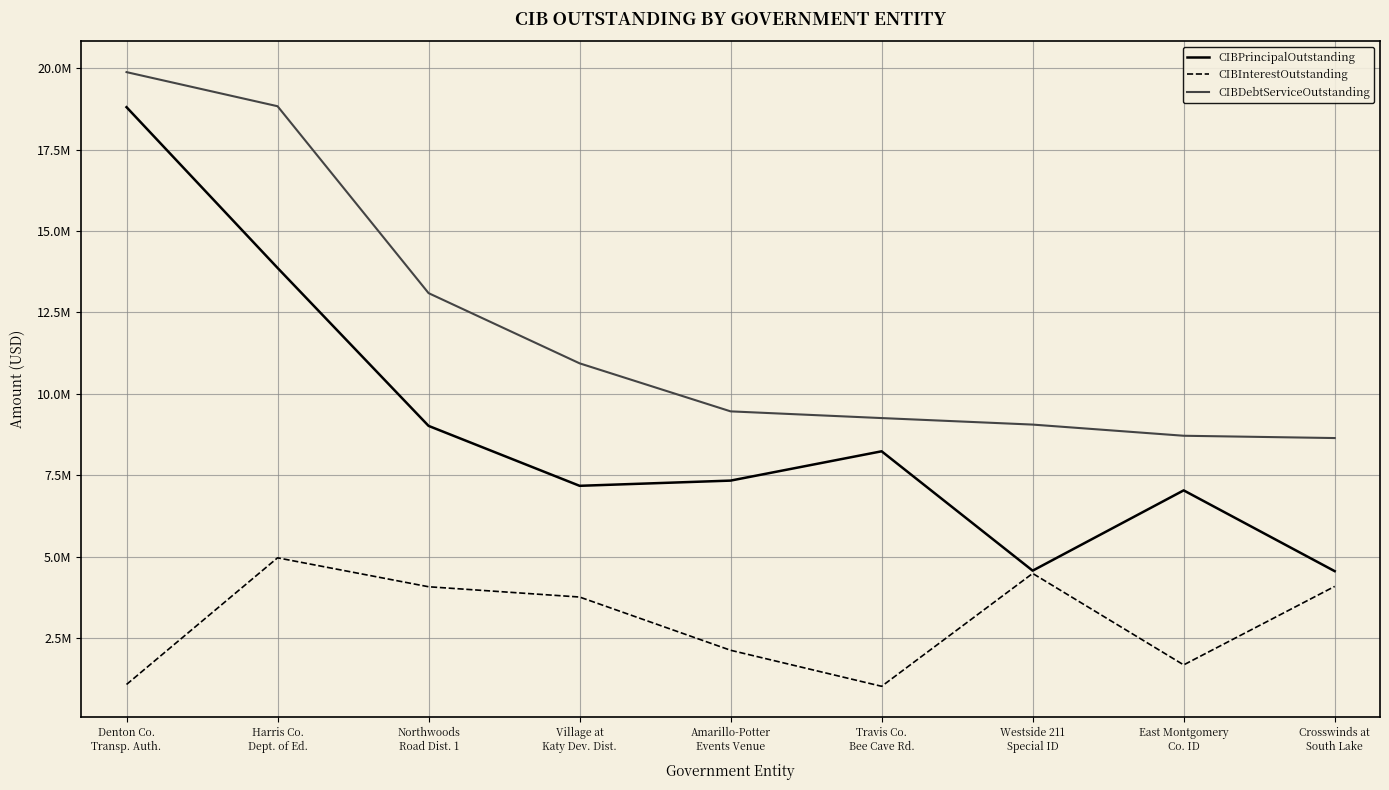

Read the CIBPrincipalOutstanding value at Westside 211
Special ID.

4570000.0